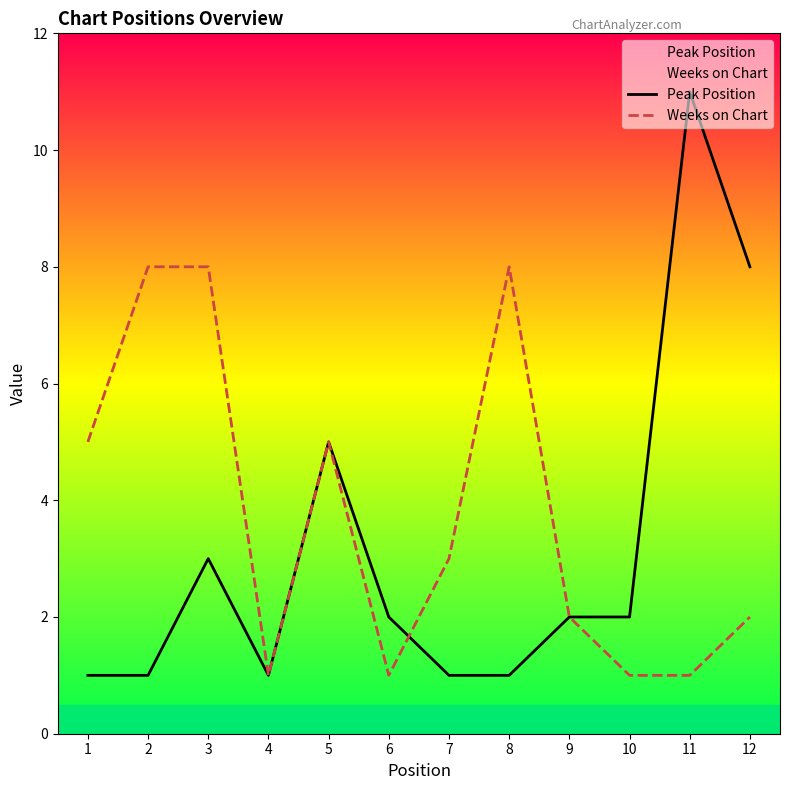

The value of Weeks on Chart at 6 is 1. True or false?

True